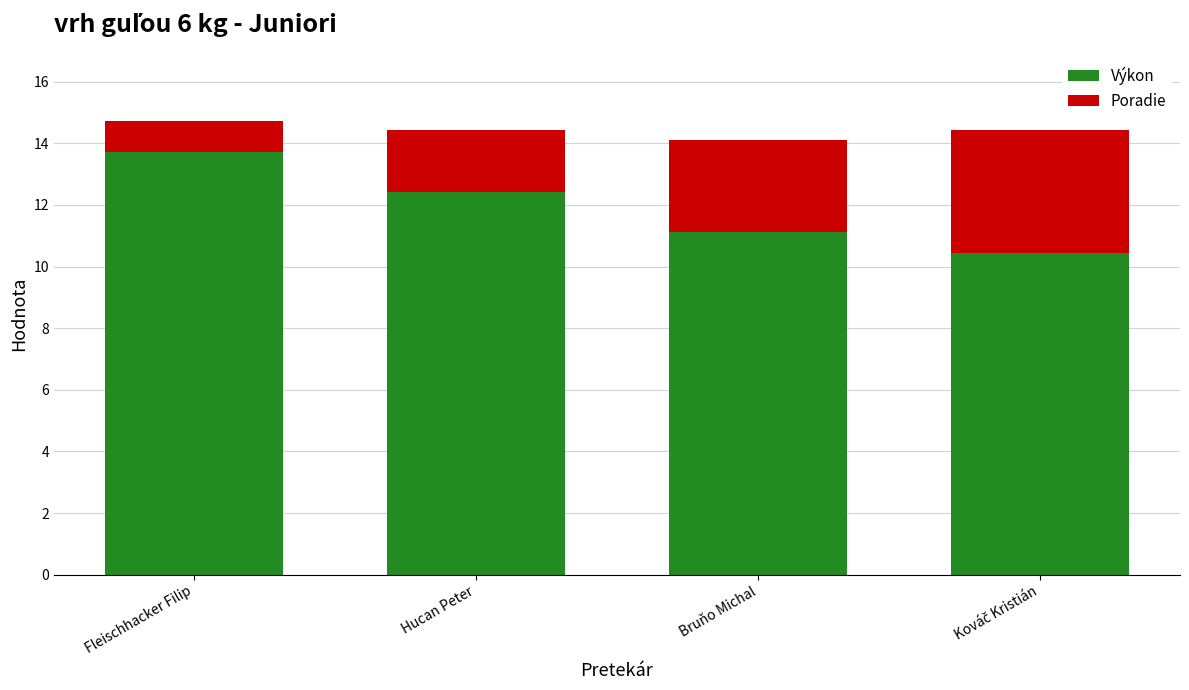

Where does the Výkon series first go above 12?

Fleischhacker Filip